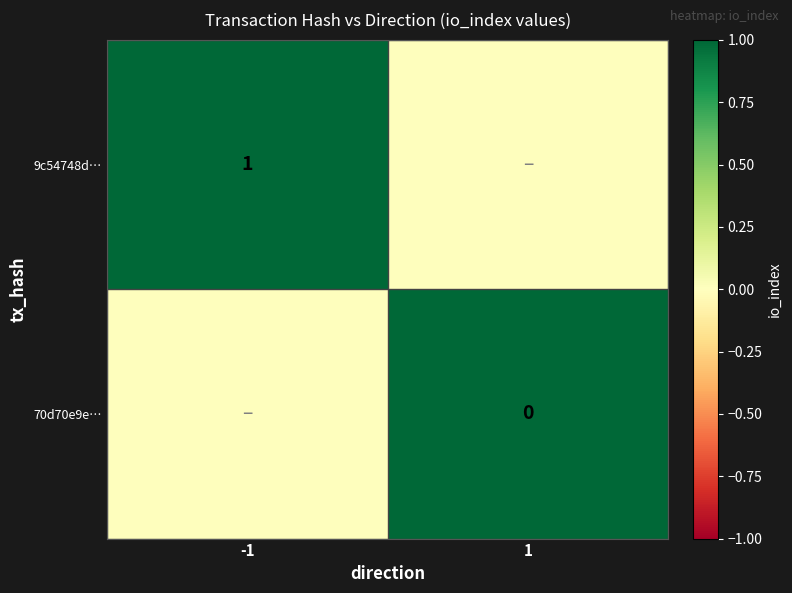

True or false: 9c54748d… has a value of 1 at -1.

True